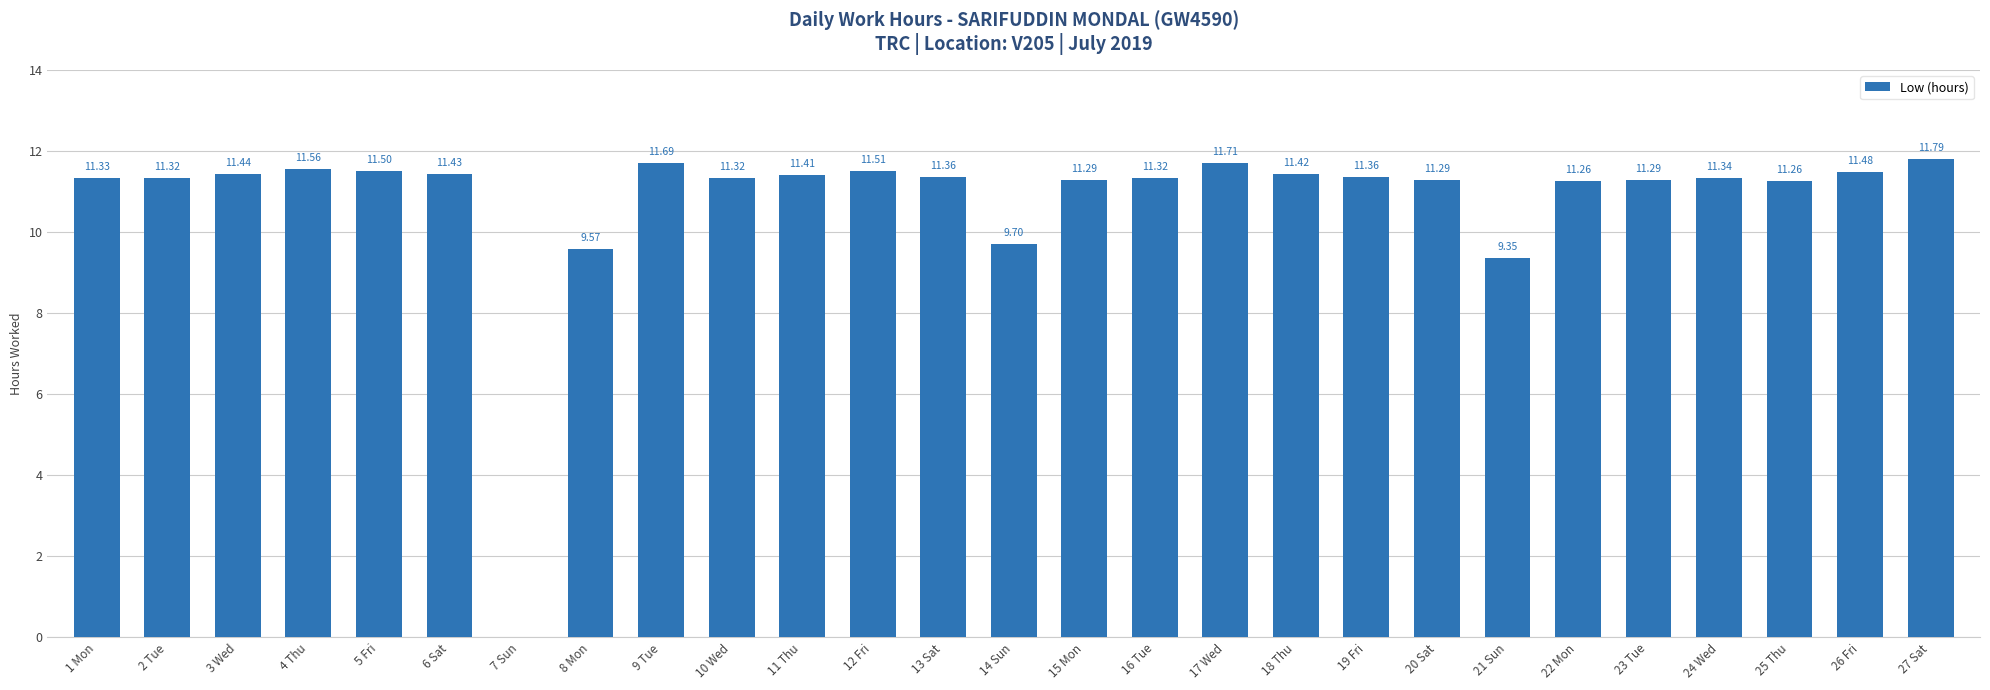

Are the bars horizontal?

No